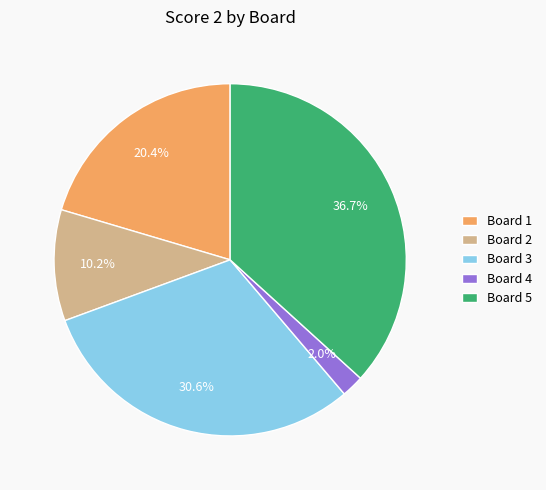

Rank the categories by value from lowest to highest.

Board 4, Board 2, Board 1, Board 3, Board 5